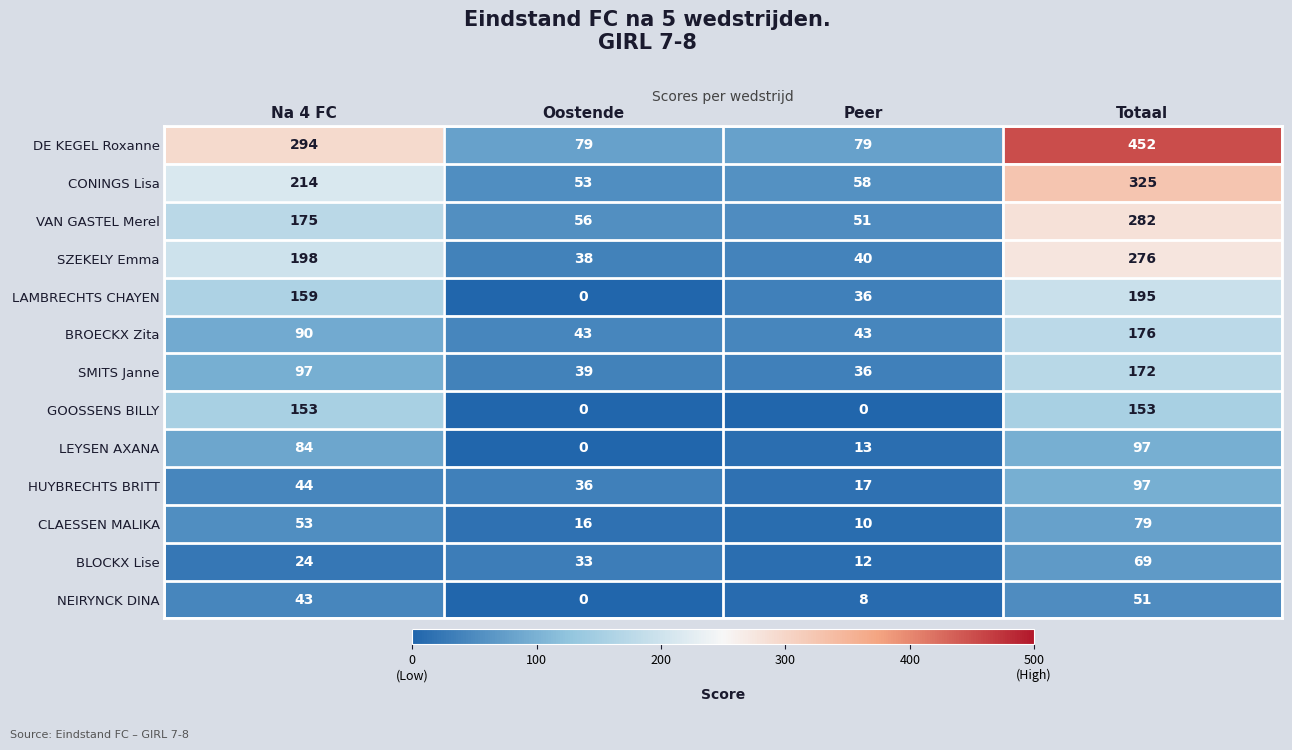

At which label is NEIRYNCK DINA closest to 25?

Peer